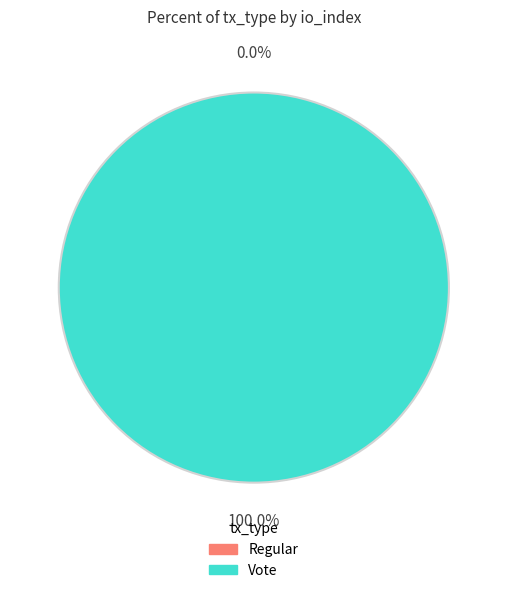

What percentage do Vote and Regular together represent?

100.0%